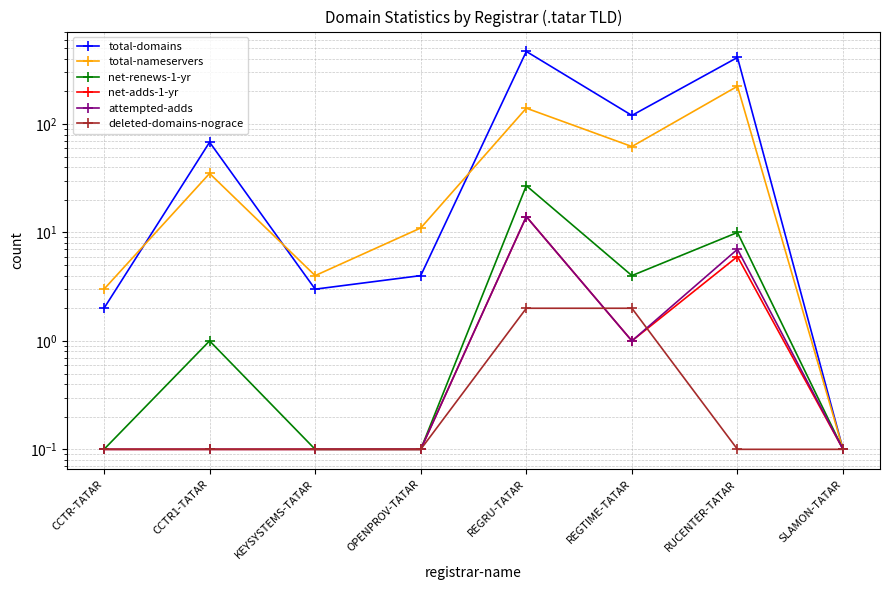

Which category has the lowest value in the net-renews-1-yr series?

CCTR-TATAR